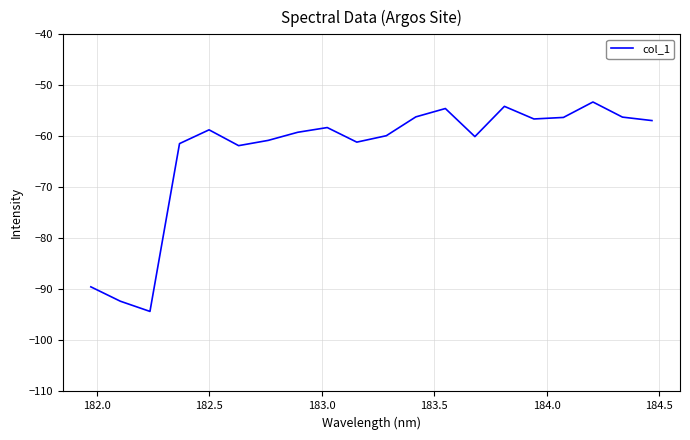

What is the greatest value displayed?

-53.3